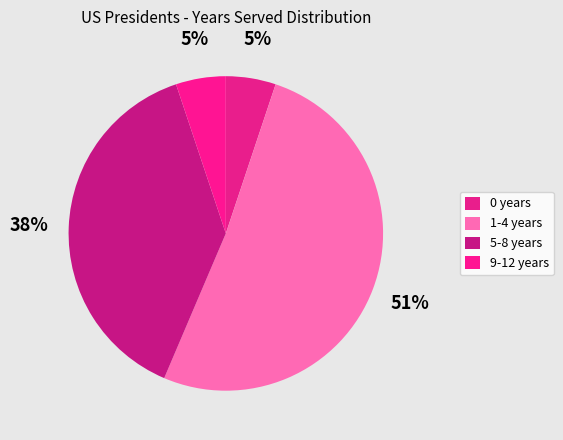

How many segments does this pie chart have?

4